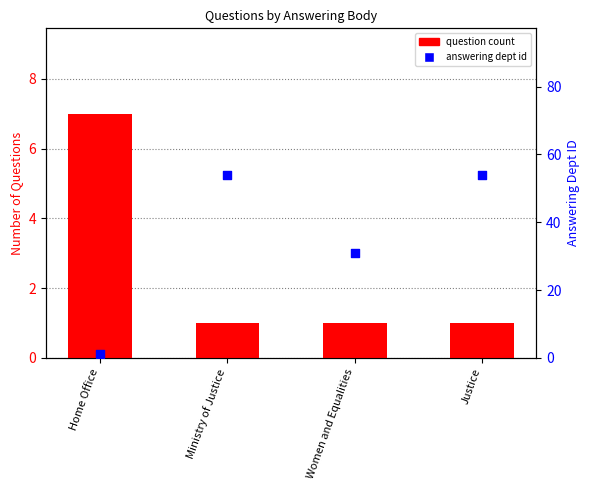

What is the total value across all series at Ministry of Justice?

55